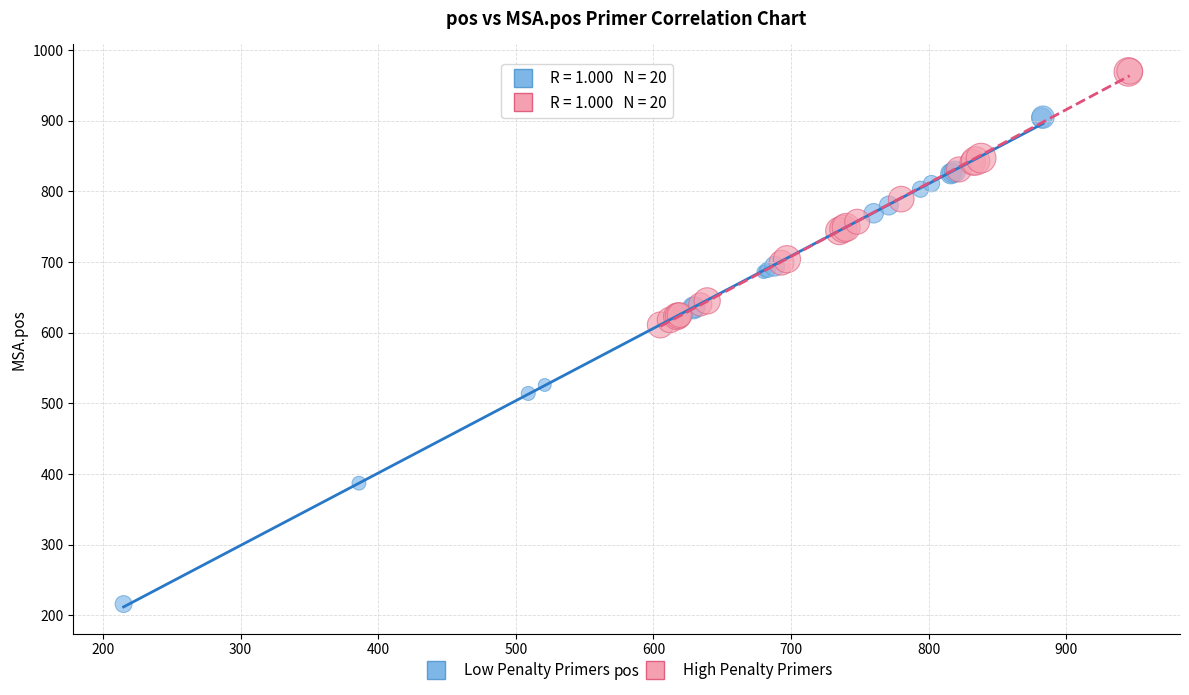

Which series has the largest Y range (max minus min)?

Low Penalty Primers